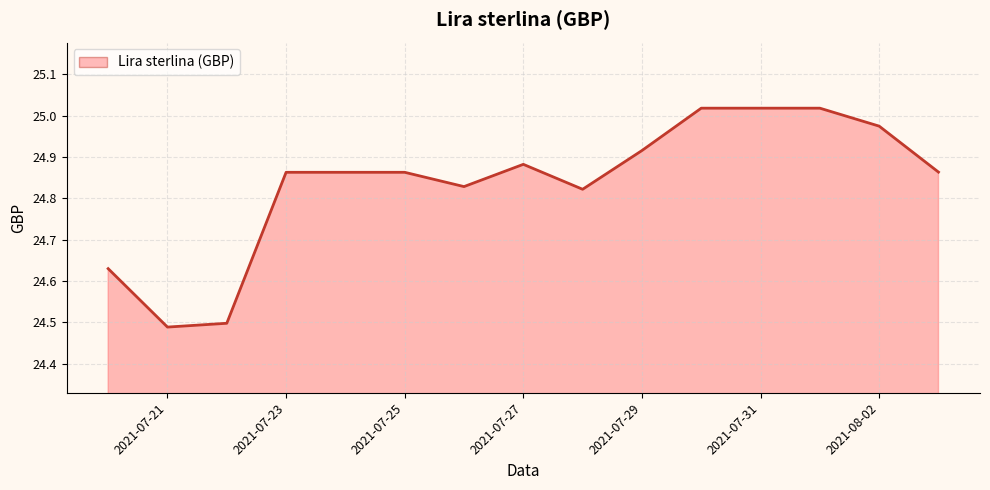

What is the difference between the maximum and minimum values?

0.5